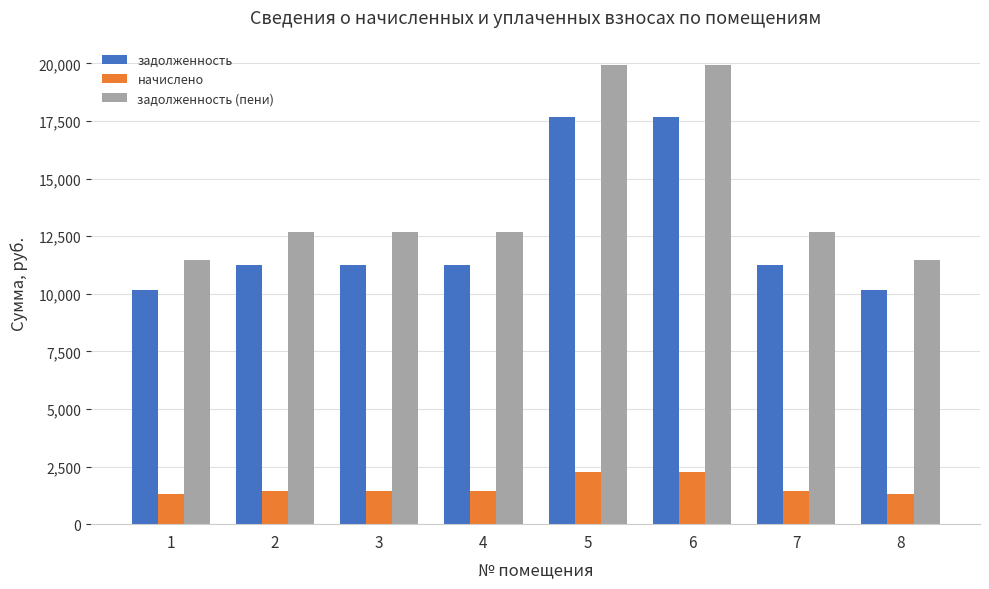

What is the difference between the задолженность values at 8 and 6?

7493.9